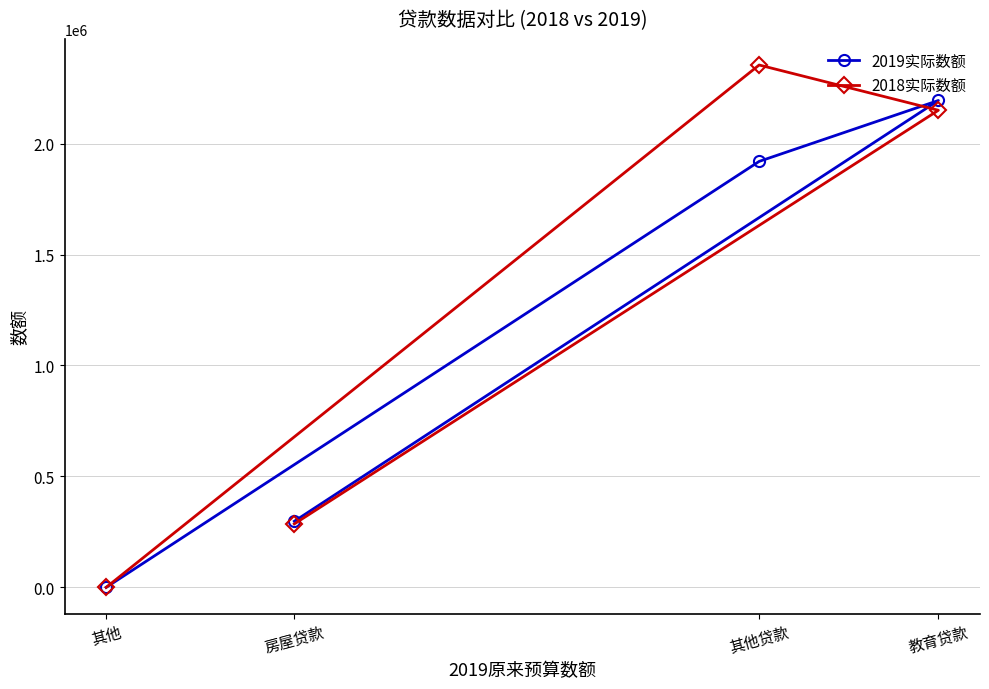

At which label is 2018实际数额 closest to 1176982?

房屋贷款